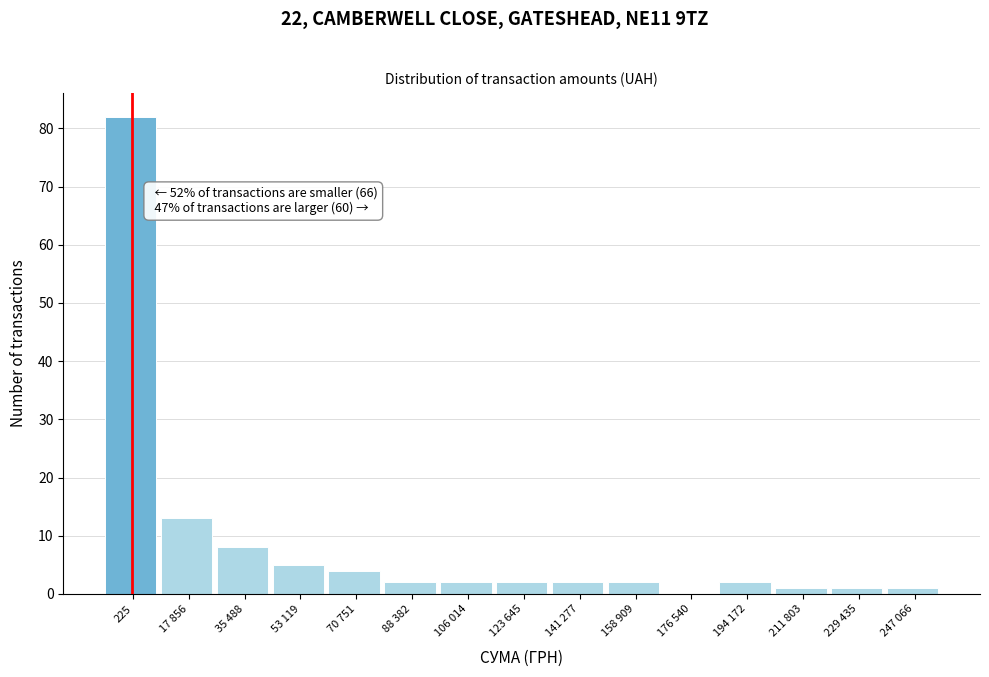

Reading right to left, list all the values displayed in this chart.

247 066=1	229 435=1	211 803=1	194 172=2	176 540=0	158 909=2	141 277=2	123 645=2	106 014=2	88 382=2	70 751=4	53 119=5	35 488=8	17 856=13	225=82